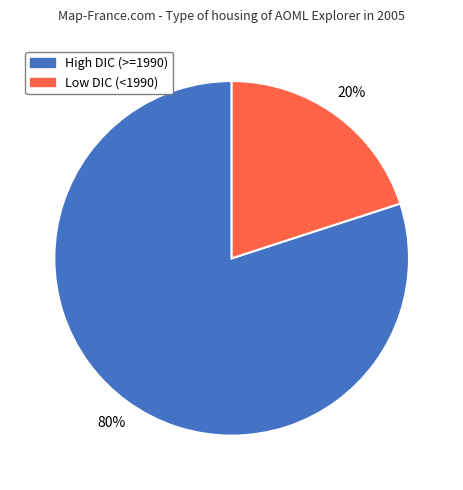

What percentage is the Low DIC (<1990) slice, to the nearest percent?

20%